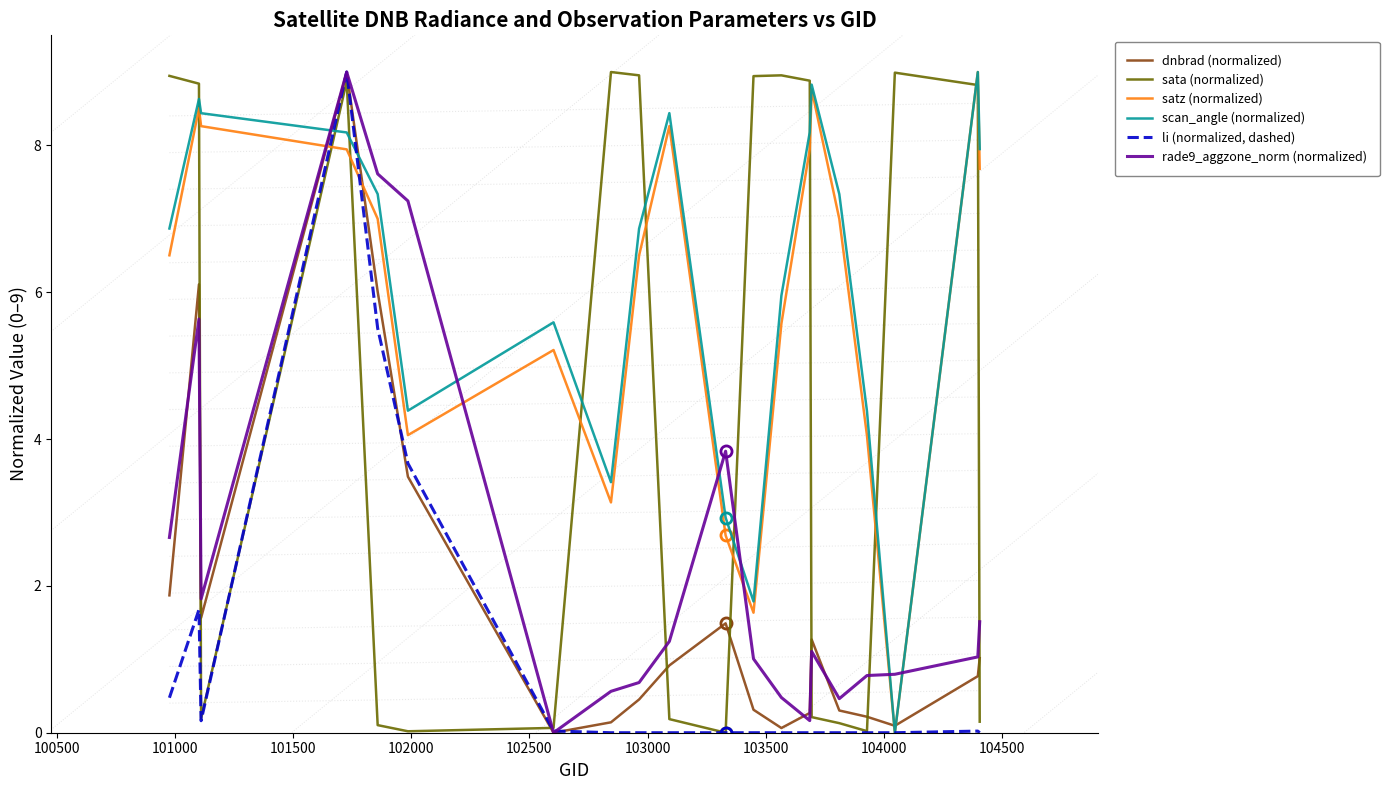

What is the difference between the maximum and second lowest values in the scan_angle (normalized) series?

7.2